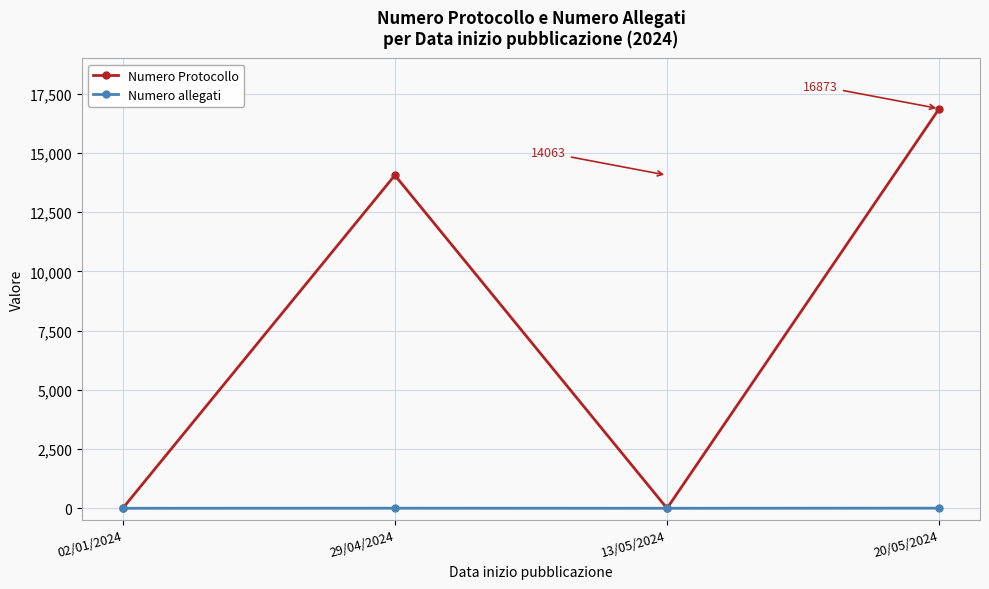

Count the Numero Protocollo values in the range 0 to 16873.

4